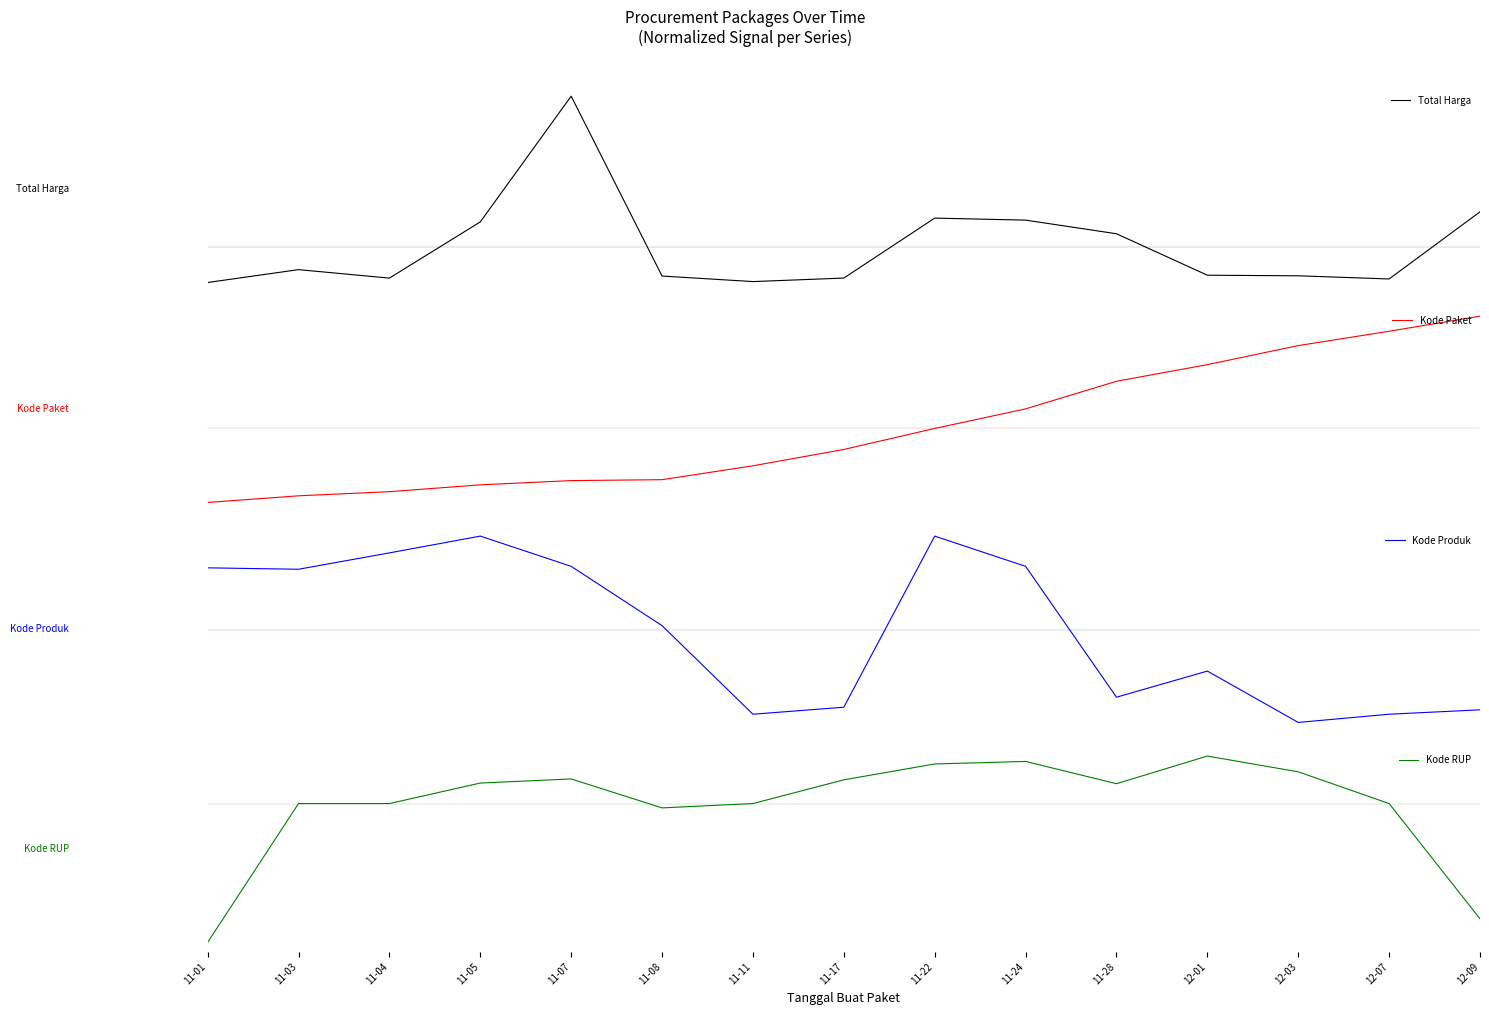

After their last crossing, which series has the higher values: Kode Paket or Total Harga?

Kode Paket